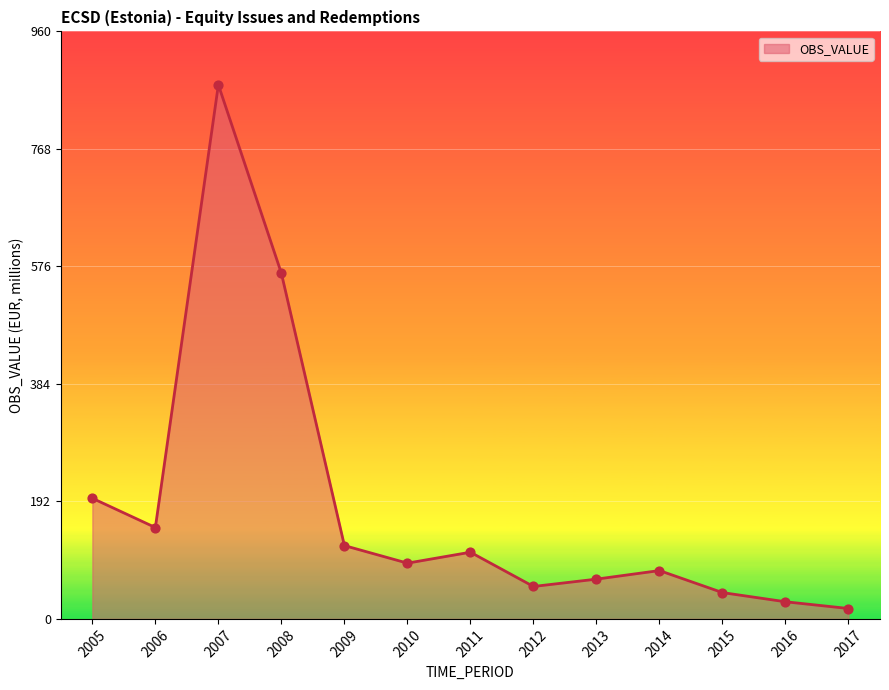

What is the ratio of the value at 2006 to the value at 2009?

1.2